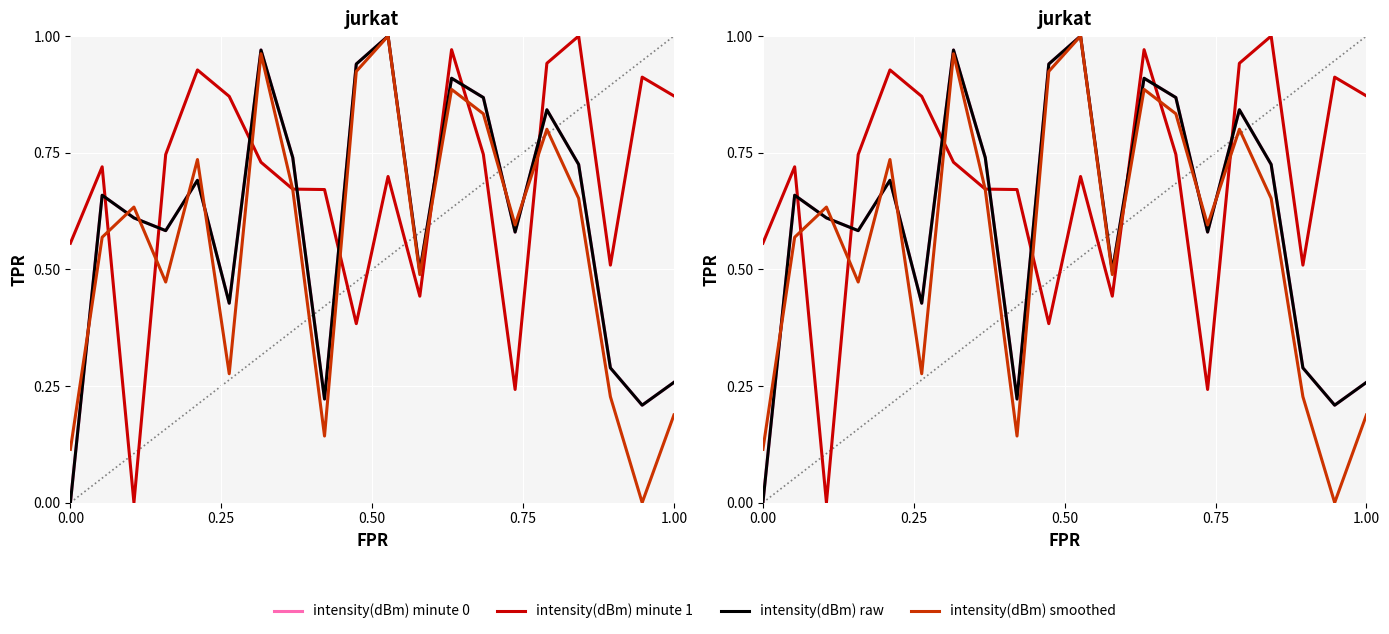

What is the maximum value for intensity(dBm) minute 1?

1.0